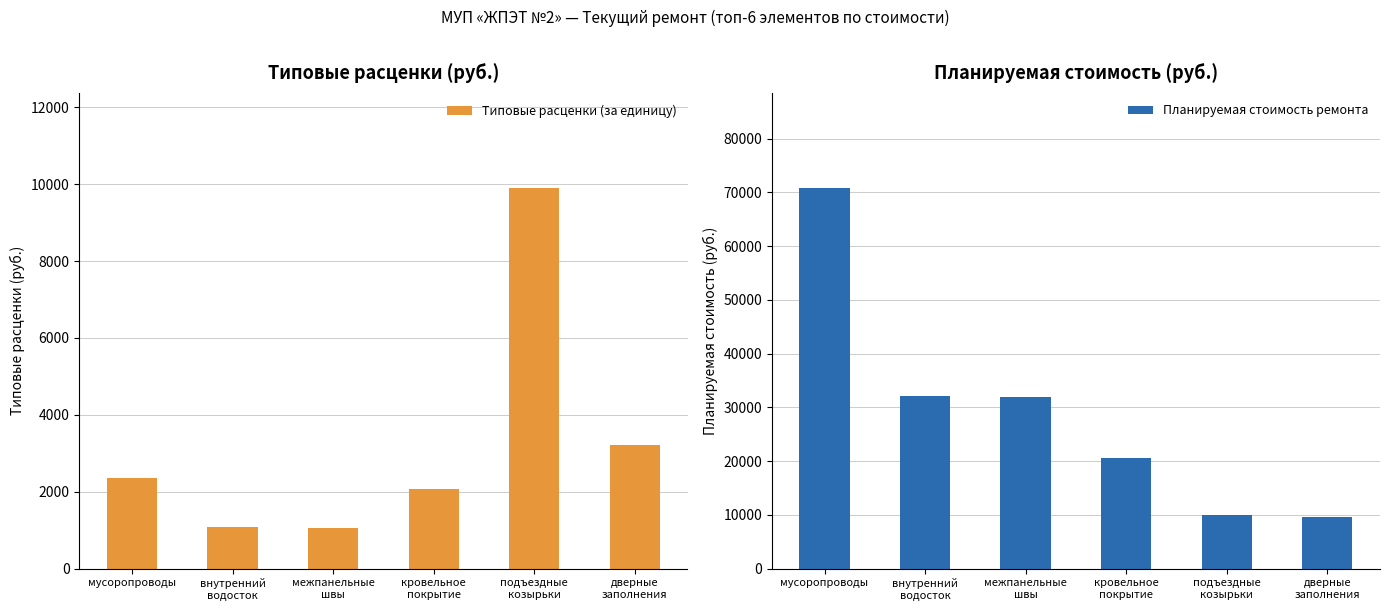

Count the number of data series in this chart.

2